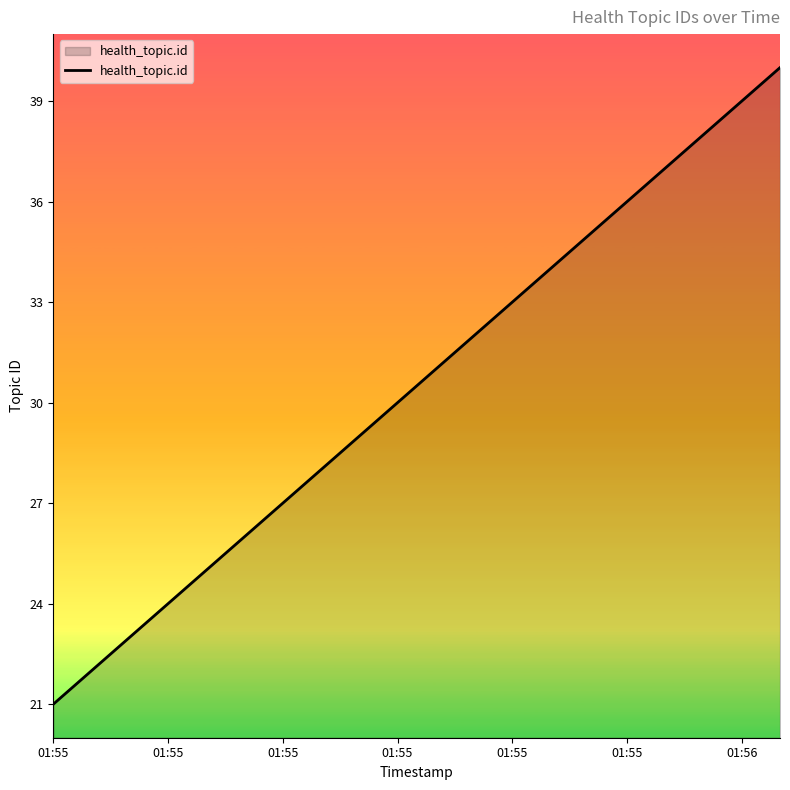

What is the maximum value shown in the chart?

40